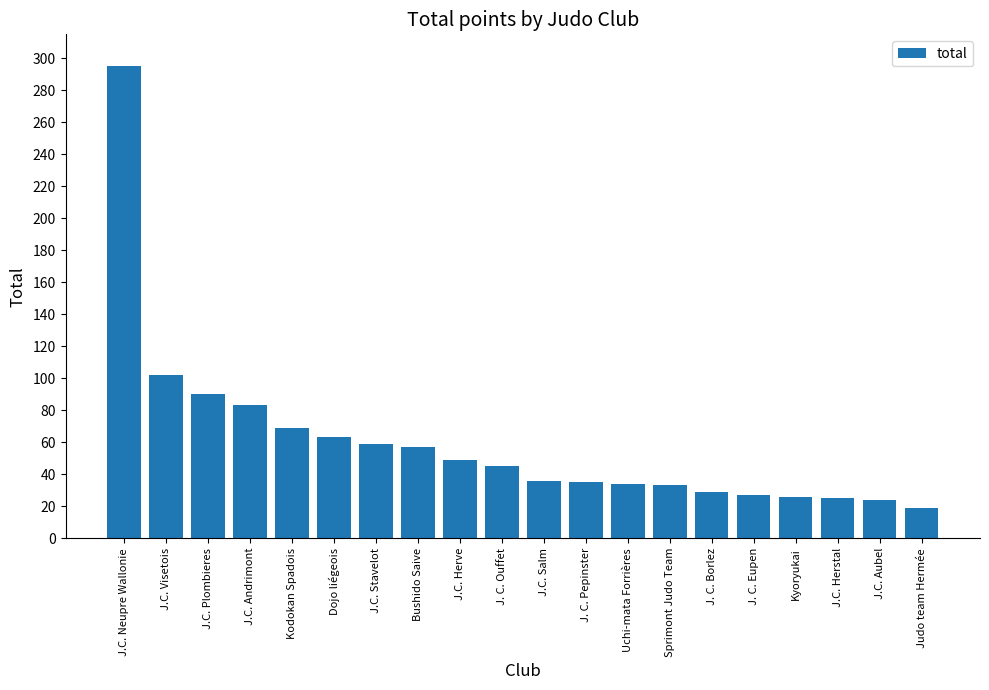

What is the average value?

60